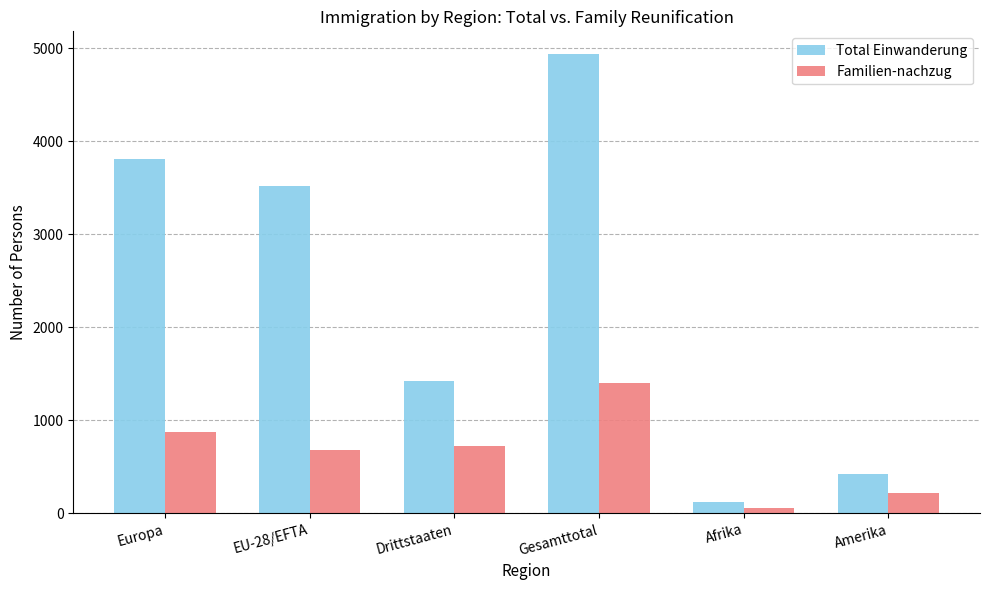

At which label does Familien-nachzug reach its minimum?

Afrika